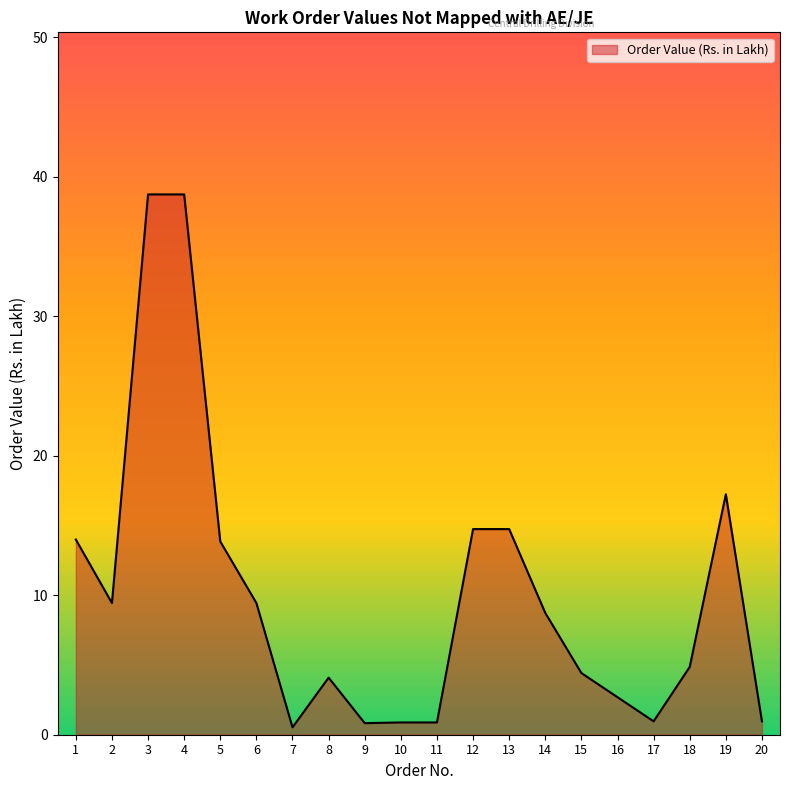

How many lines are shown in the chart?

1